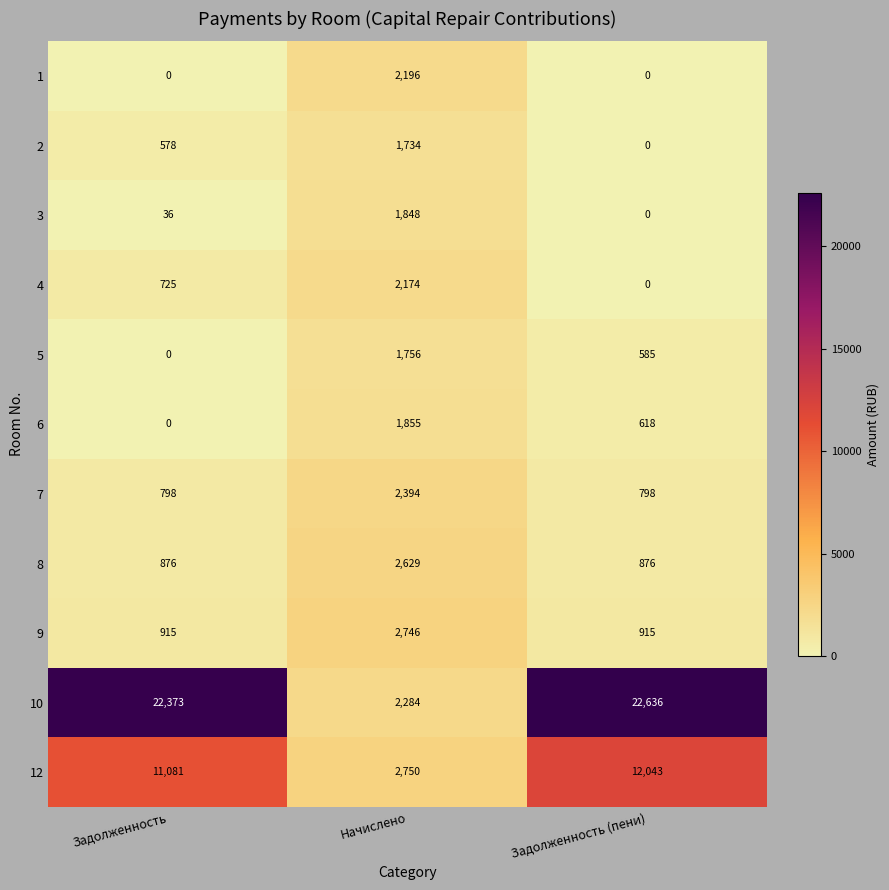

How many positive values does the 2 series have?

2